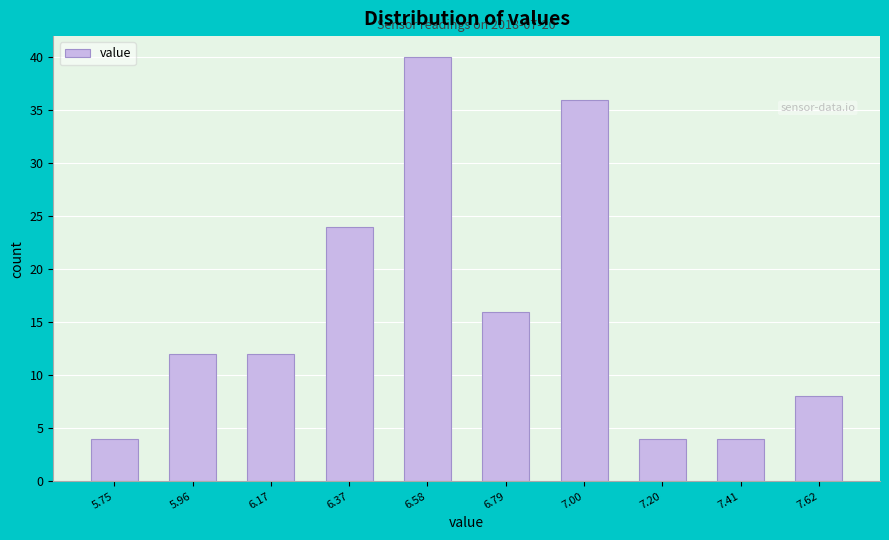

Over which range of the x-axis is the bar tallest?

6.50 to 6.70